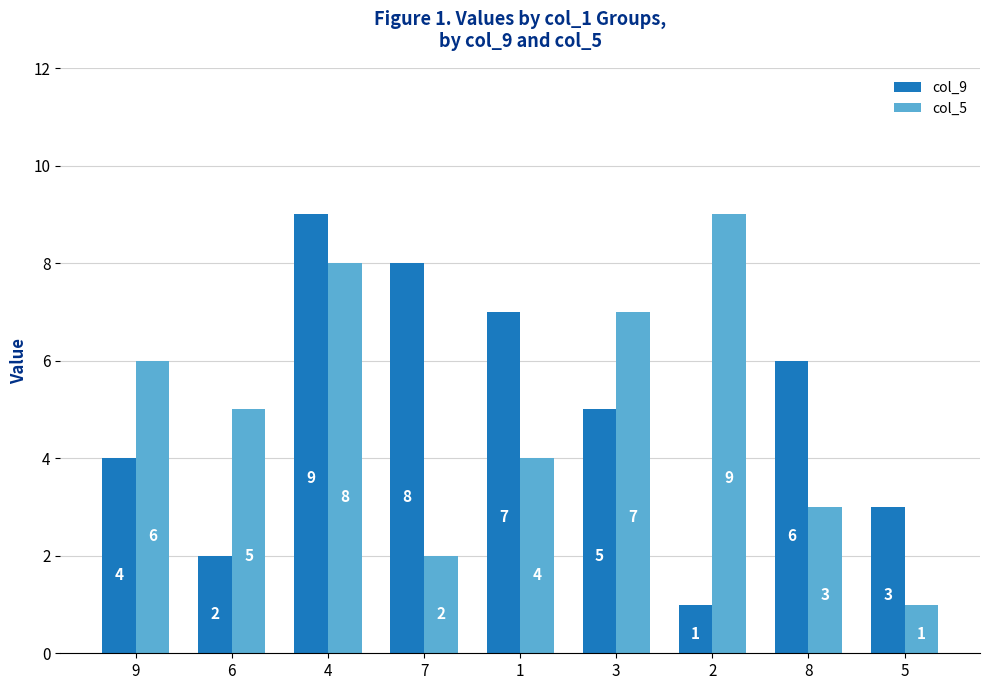

At which category is the sum across all series the highest?

4